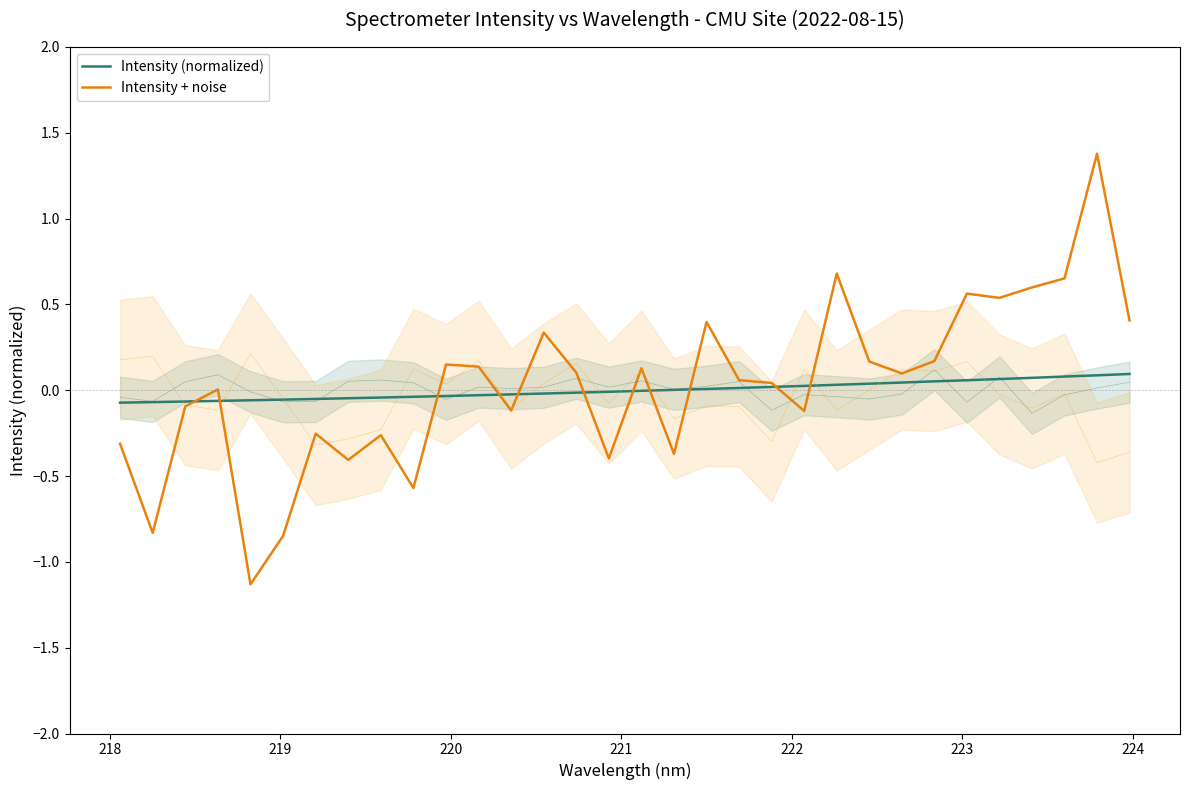

Reading right to left, extract all data points from this chart.

Intensity (normalized): 0.1	0.1	0.1	0.1	0.1	0.1	0.1	0.0	0.0	0.0	0.0	0.0	0.0	0.0	0.0	-0.0	-0.0	-0.0	-0.0	-0.0	-0.0	-0.0	-0.0	-0.0	-0.0	-0.1	-0.1	-0.1	-0.1	-0.1	-0.1	-0.1
Intensity + noise: 0.4	1.4	0.7	0.6	0.5	0.6	0.2	0.1	0.2	0.7	-0.1	0.0	0.1	0.4	-0.4	0.1	-0.4	0.1	0.3	-0.1	0.1	0.2	-0.6	-0.3	-0.4	-0.3	-0.8	-1.1	0.0	-0.1	-0.8	-0.3